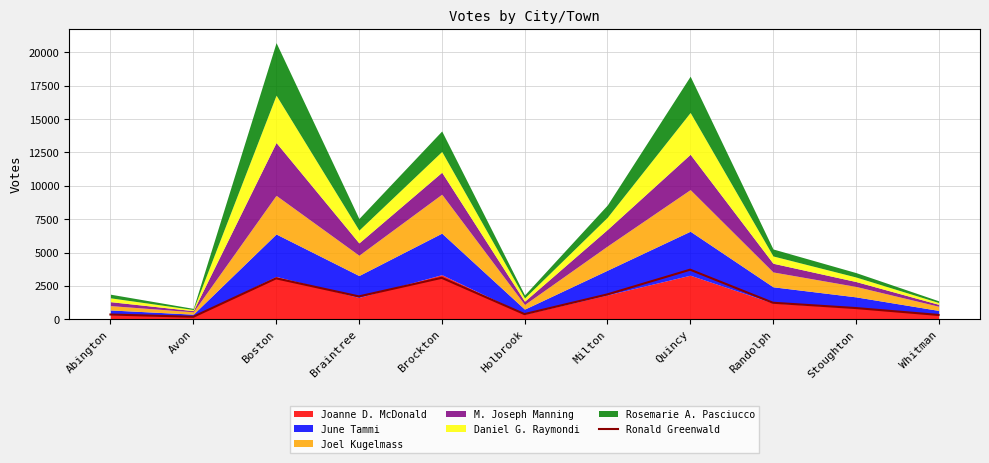

How many lines are shown in the chart?

1